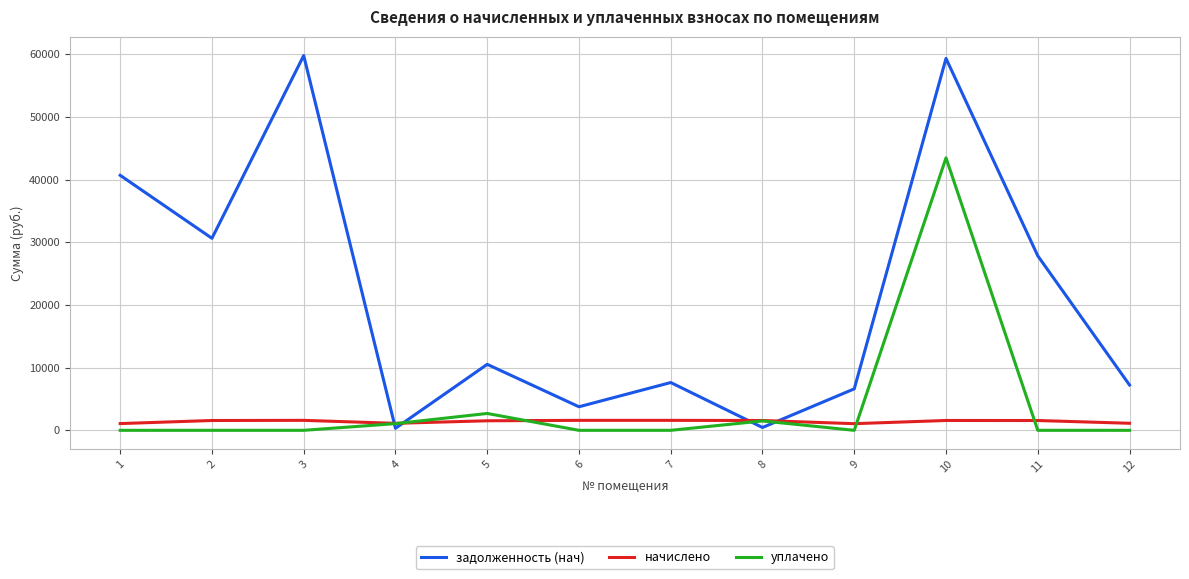

Is the value of задолженность (нач) at 2 greater than the value of уплачено at 8?

Yes